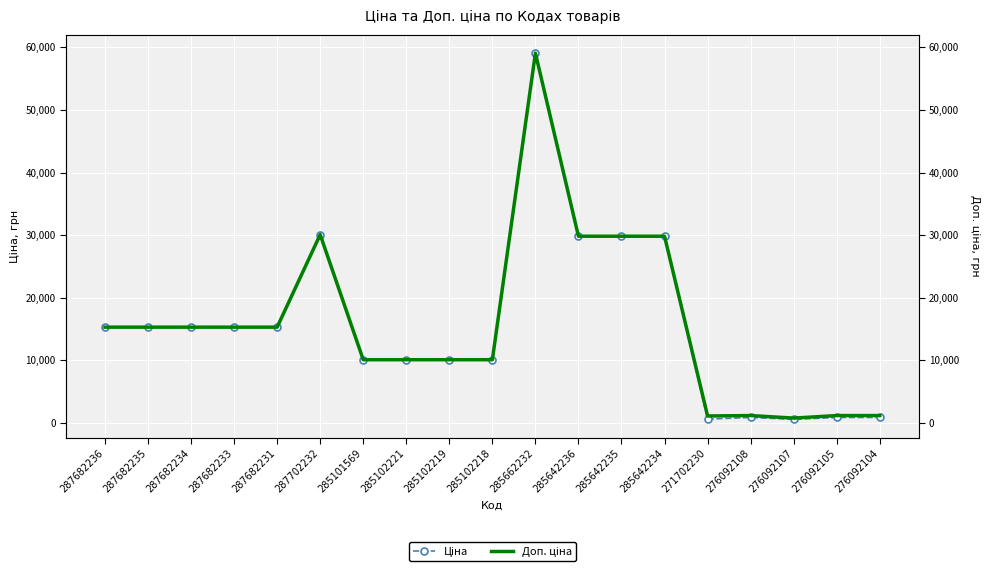

What position from the left is 285102221?

8